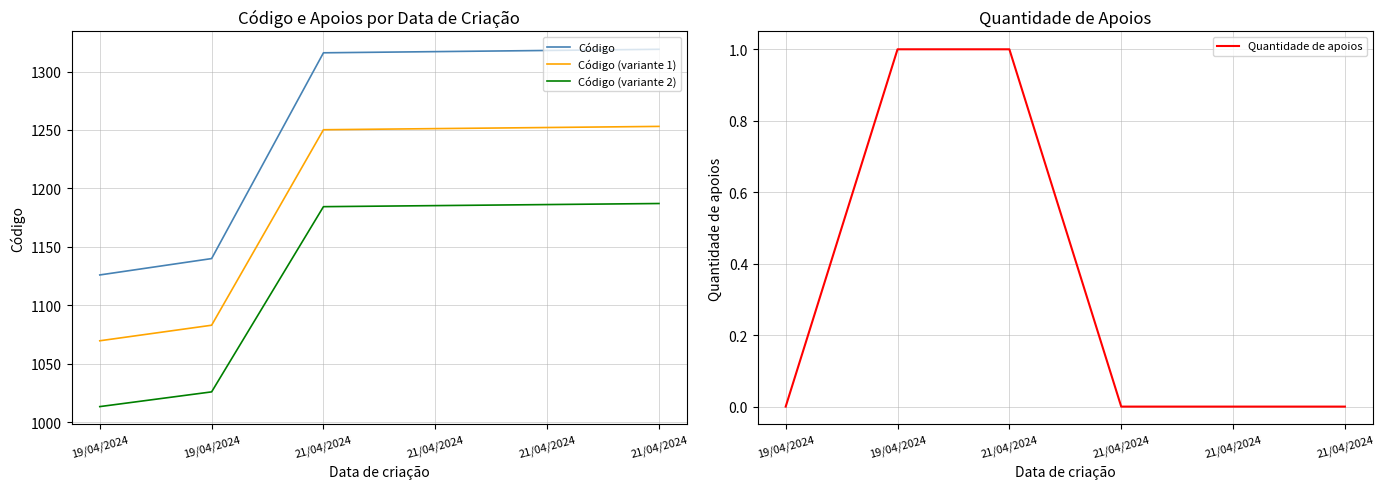

What is the difference between the Código (variante 1) values at 21/04/2024 and 19/04/2024?

180.5